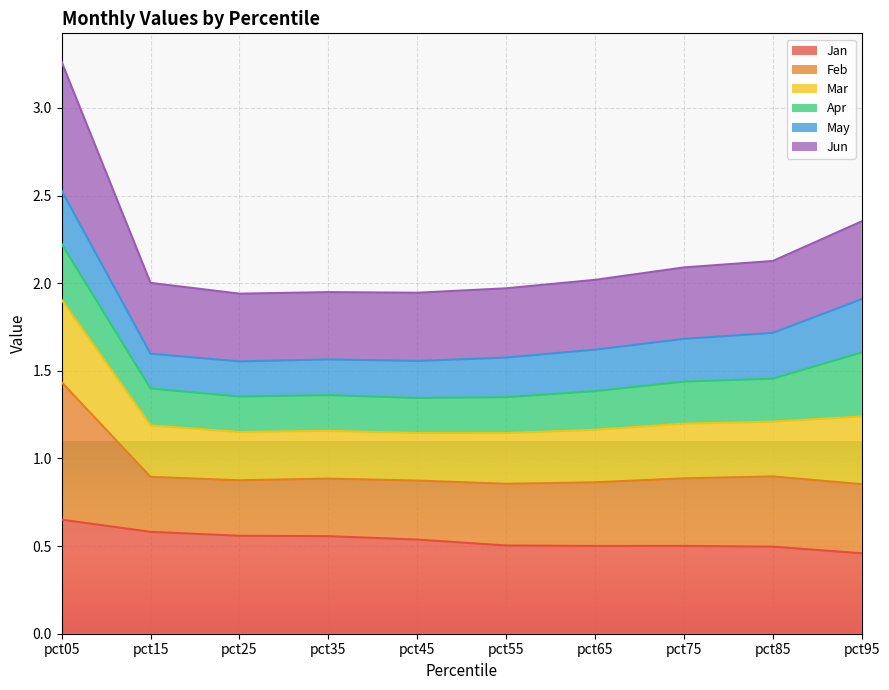

What is the value of the Jan point at the 8th from the left?

0.5